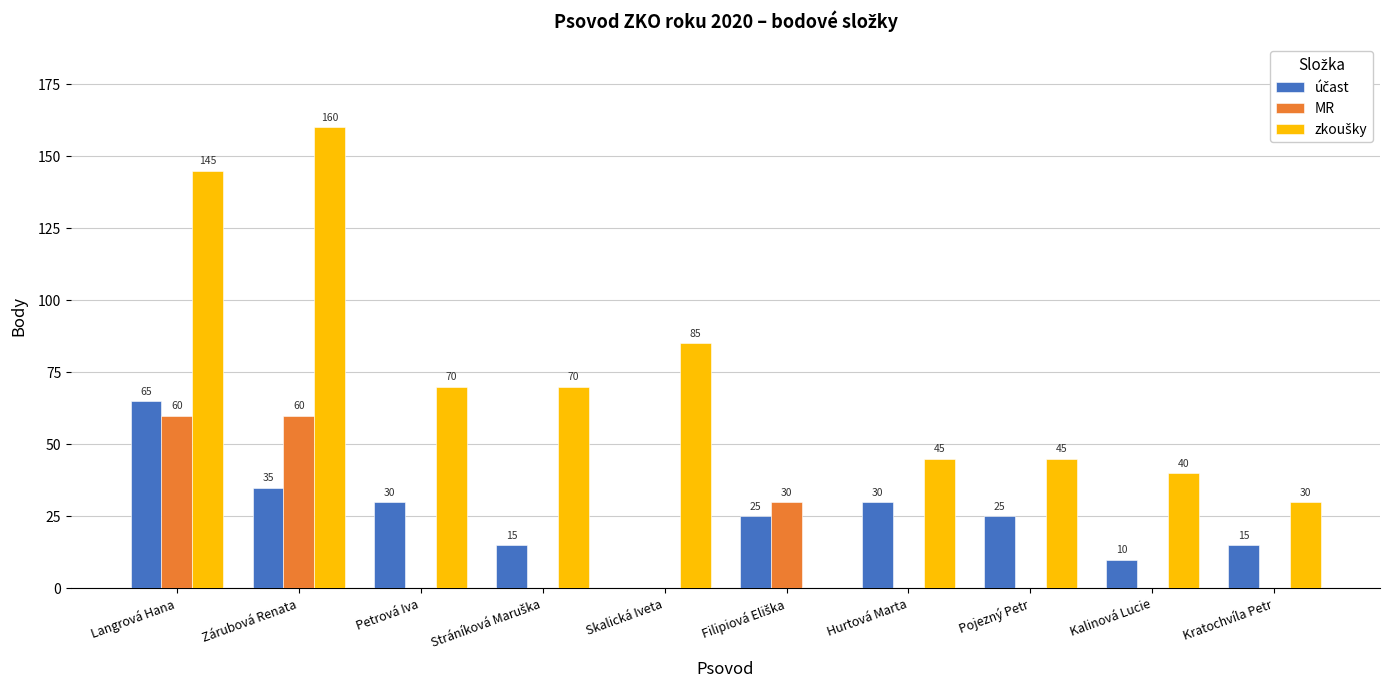

Count the MR values in the range 0 to 30.

8